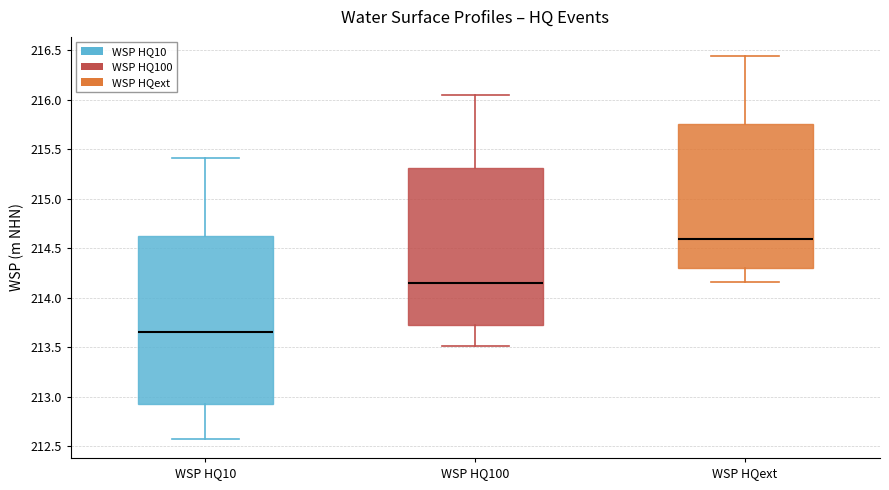

Reading left to right, read every box against the y-axis: the position of its median line, the range the box covers, and the ends of its whiskers. The values are not printed on the chart, so give them approximately, as read against the axis.

WSP HQ10: median 213.65, box 212.95 to 214.65, whiskers 212.55 to 215.40
WSP HQ100: median 214.15, box 213.70 to 215.30, whiskers 213.50 to 216.05
WSP HQext: median 214.60, box 214.30 to 215.75, whiskers 214.15 to 216.45